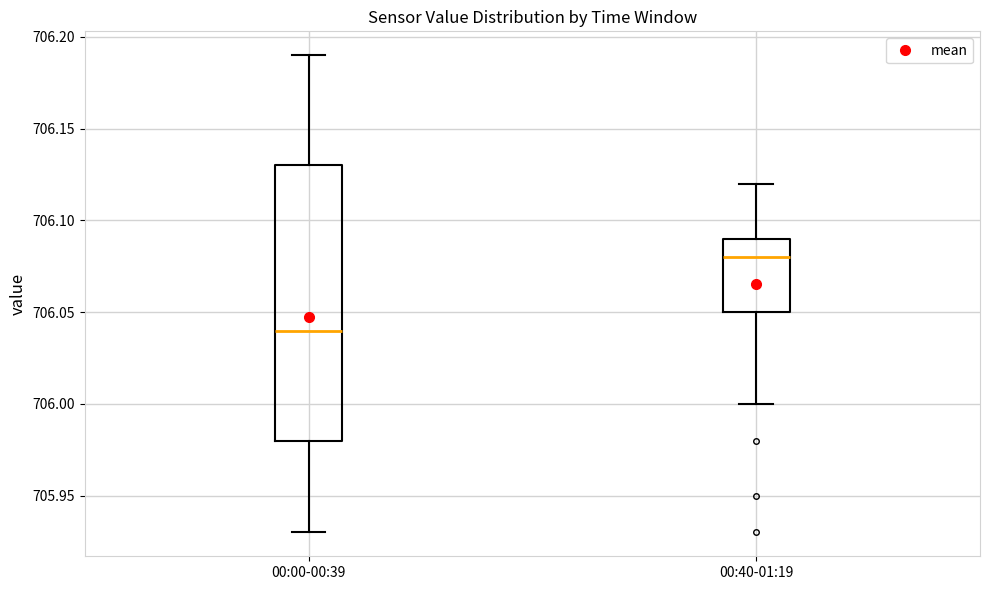

Reading left to right, read every box against the y-axis: the position of its median line, the range the box covers, and the ends of its whiskers. The values are not printed on the chart, so give them approximately, as read against the axis.

00:00-00:39: median 706.04, box 705.98 to 706.13, whiskers 705.93 to 706.19
00:40-01:19: median 706.08, box 706.05 to 706.09, whiskers 706.00 to 706.12